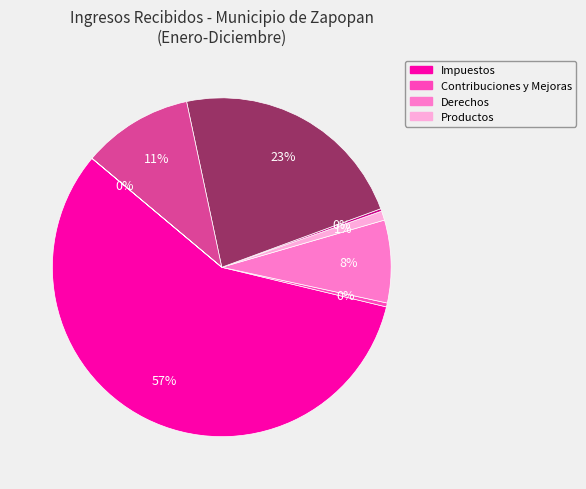

To the nearest percent, what is the average slice percentage?

12%